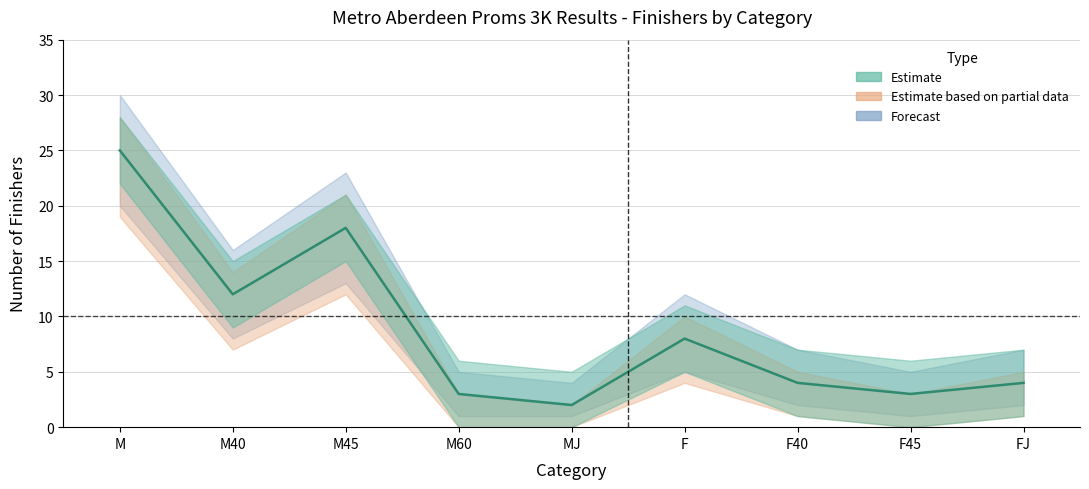

Reading right to left, extract all data points from this chart.

Count: 4	3	4	8	2	3	18	12	25
Count_upper: 7	5	7	12	4	5	23	16	30
Count_lower: 2	1	2	5	1	1	13	8	20